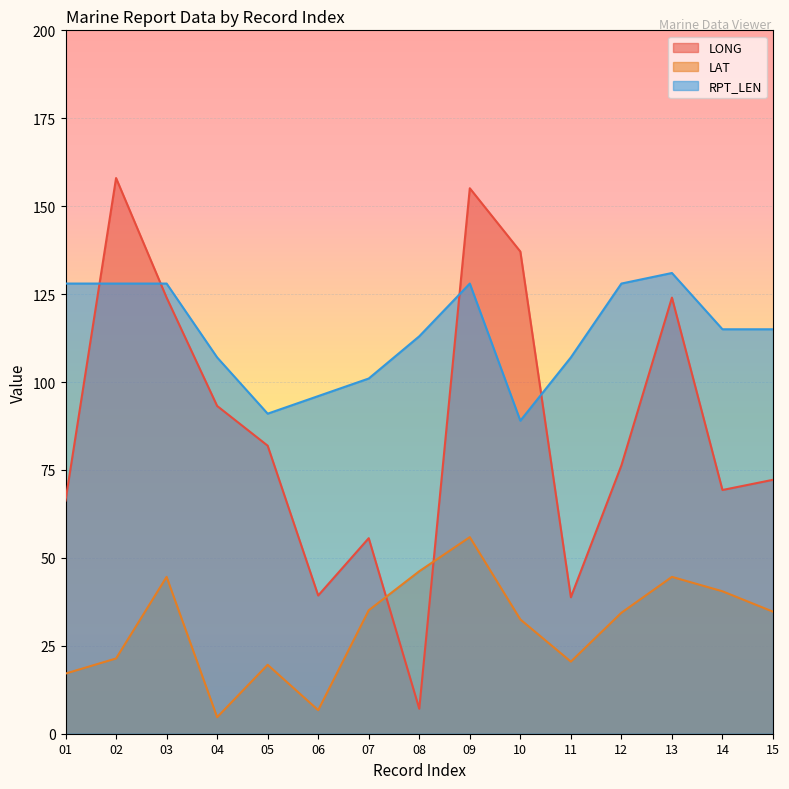

Does the chart display data point markers on the line(s)?

No